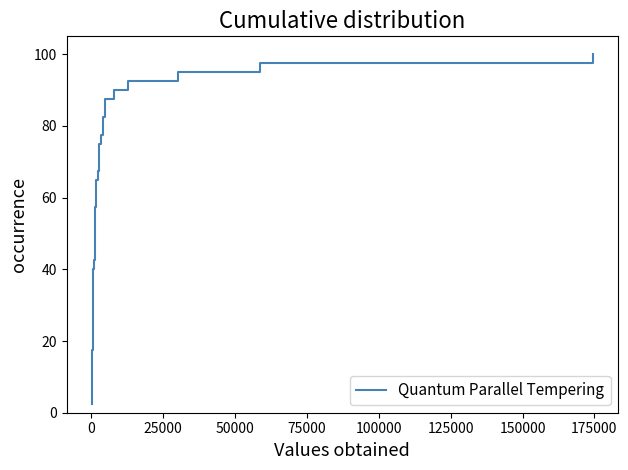

What is the sum of all values?

2050.0